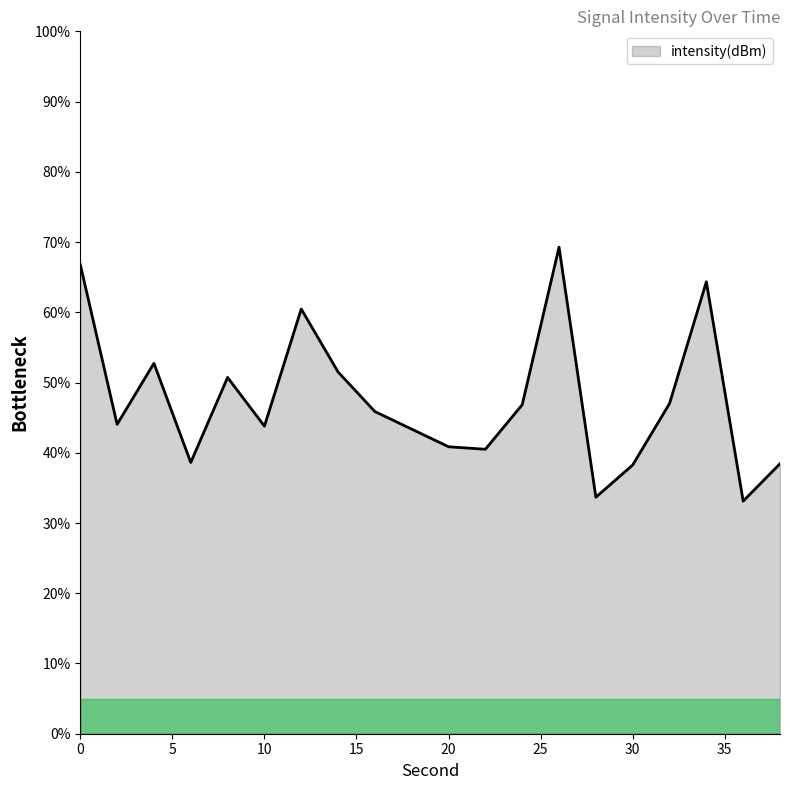

What is the sum of all values?

950.2